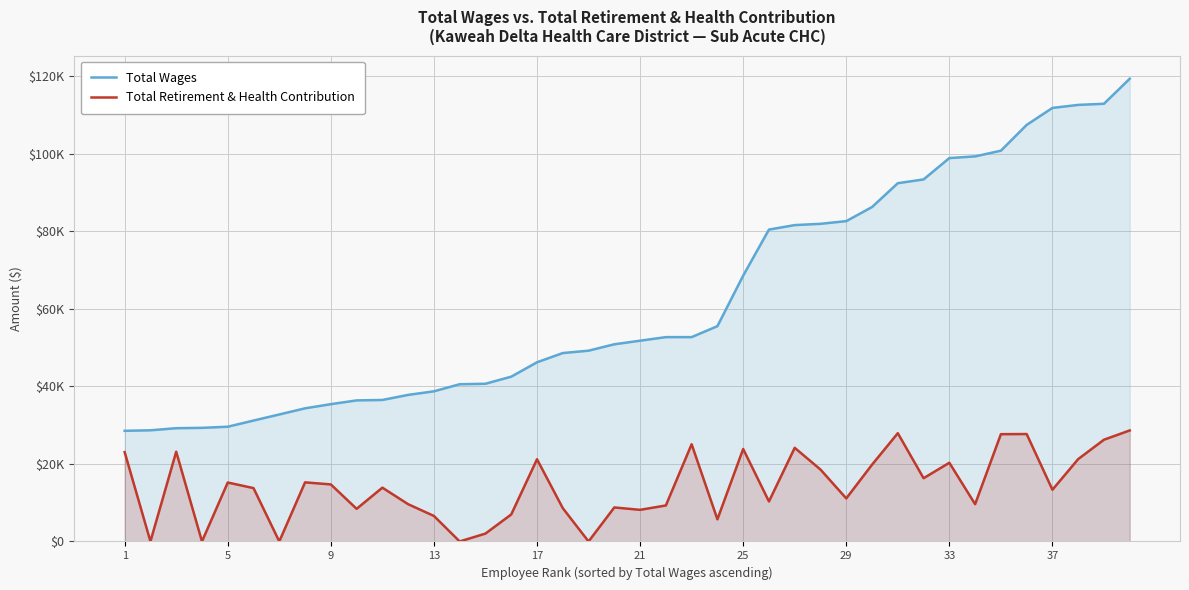

What is the value of the Total Retirement & Health Contribution point at the 24th from the left?

5710